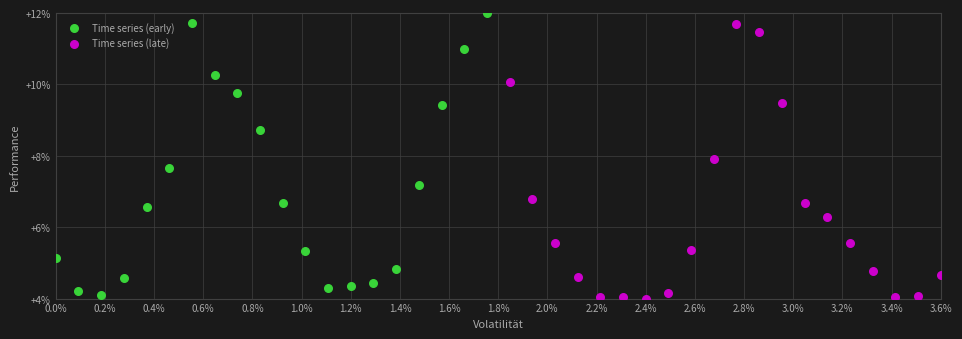

What are all the series names shown in the legend?

Time series (early), Time series (late)